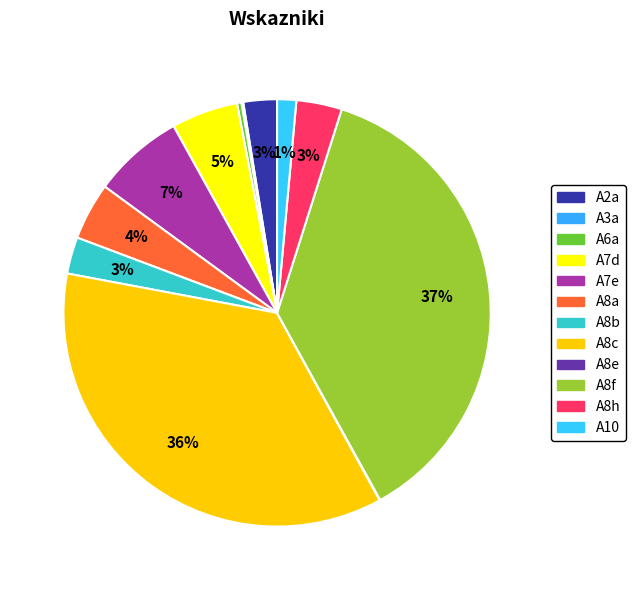

The A10 slice represents 7% of the pie. True or false?

False